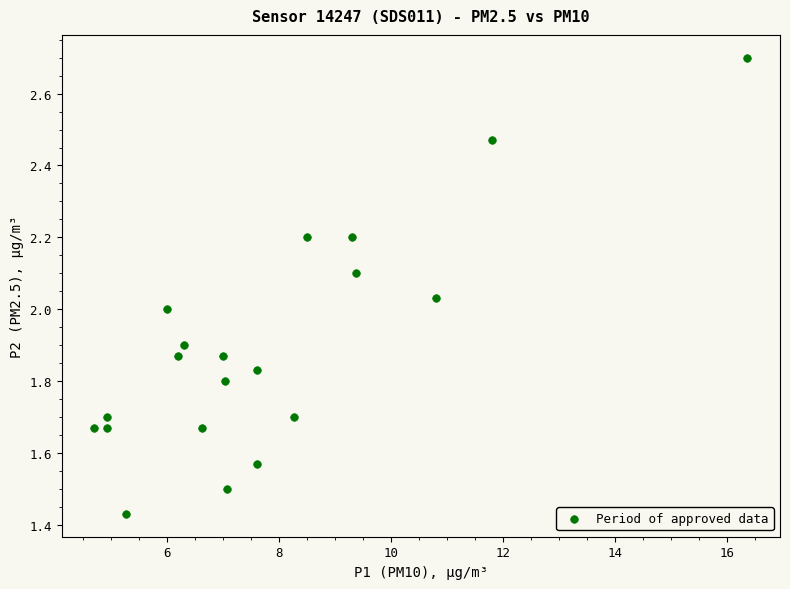

What is the range of Y values (max minus min)?

1.3